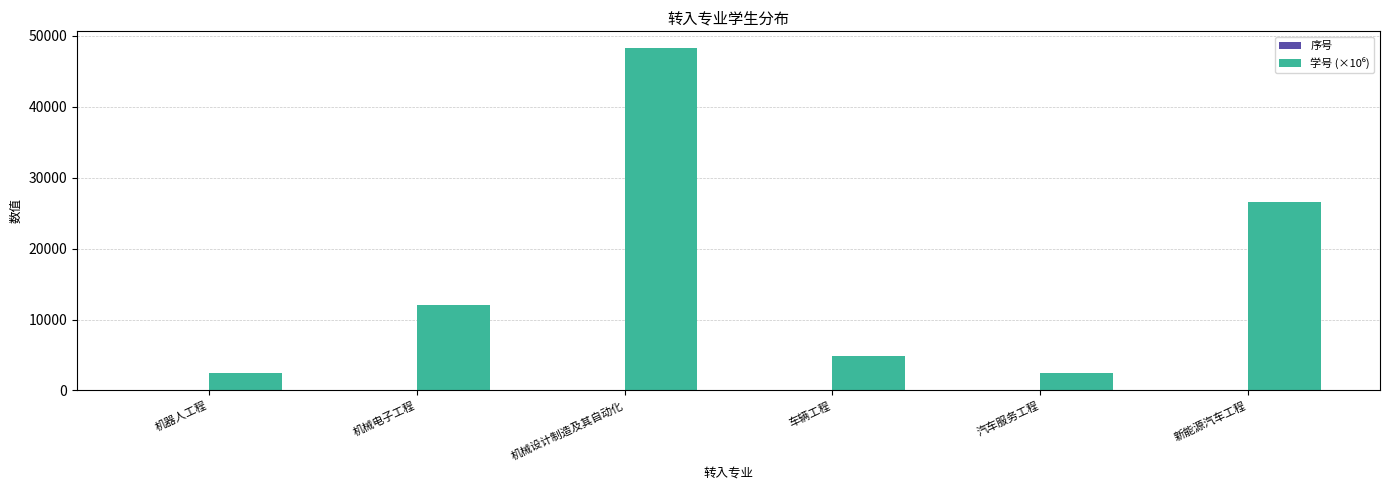

Does the chart contain stacked bars?

No